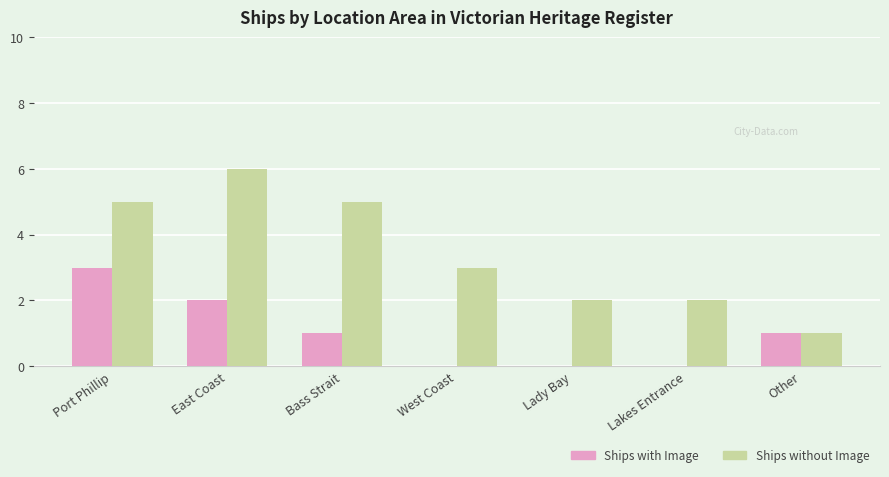

Which series has the largest total across all categories?

Ships without Image